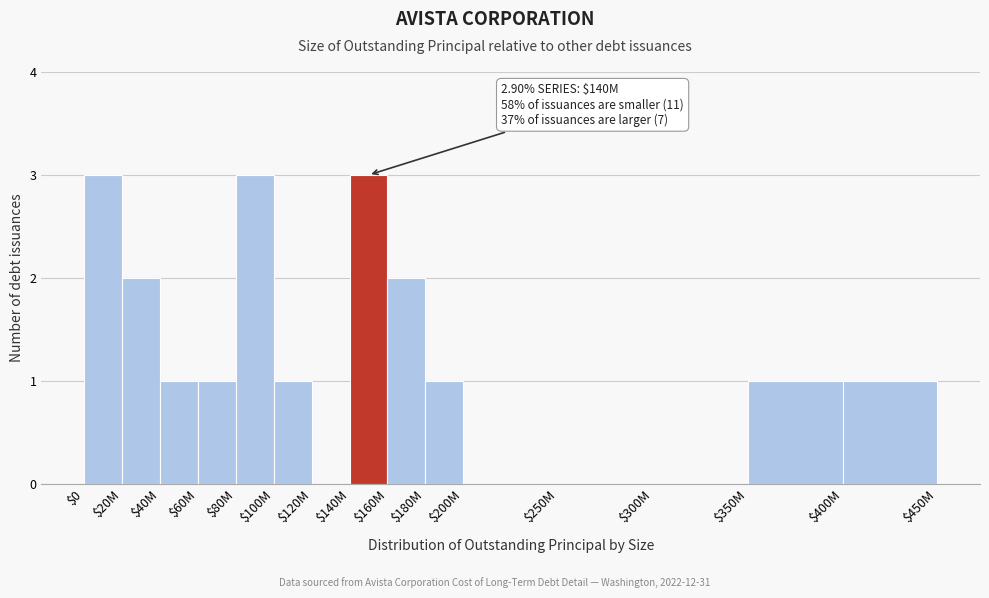

What is the sum of all values?

19